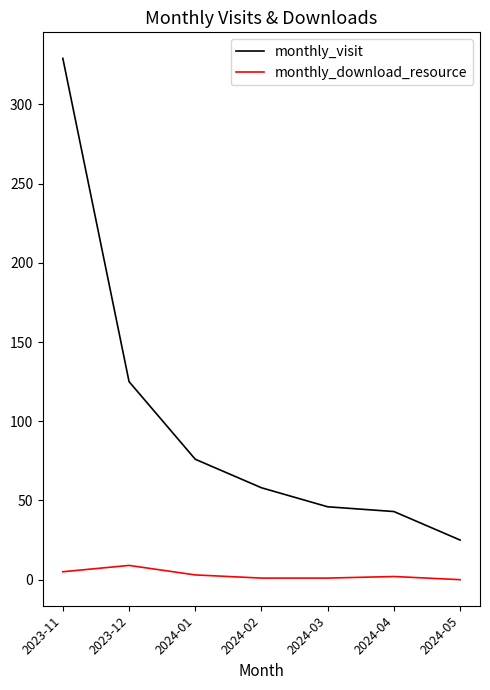

Is the value of monthly_visit at 2023-12 greater than the value of monthly_download_resource at 2024-05?

Yes